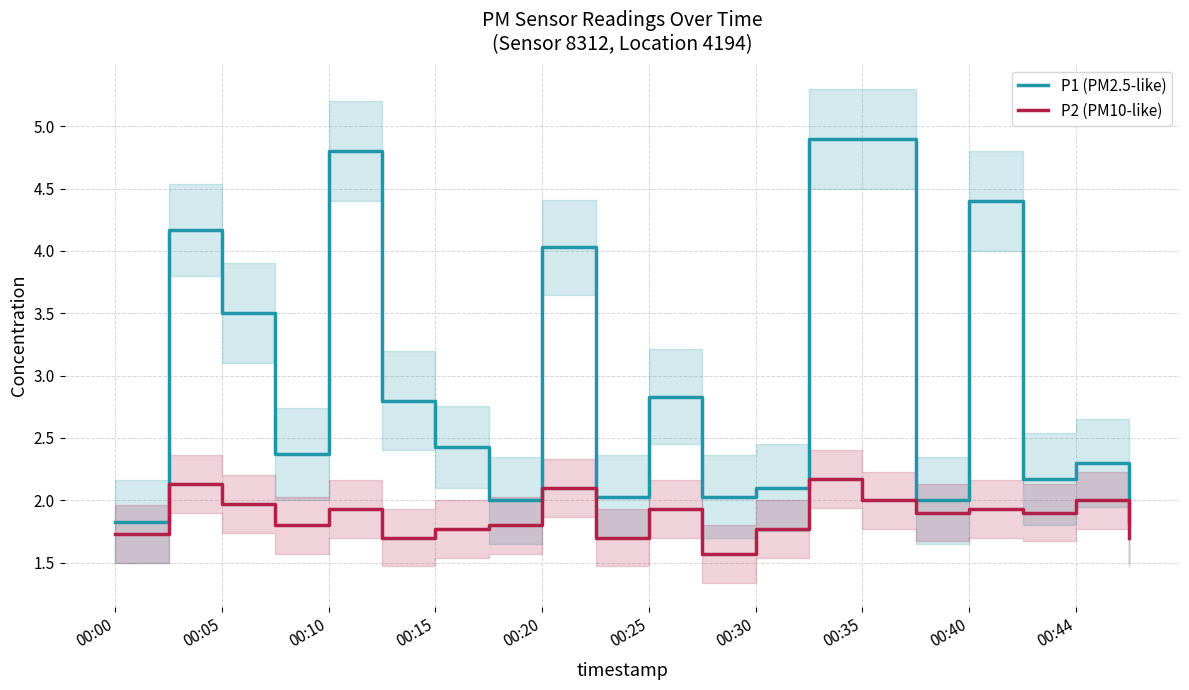

What is the difference between the second highest and second lowest values in the P1 (PM2.5-like) series?

3.1